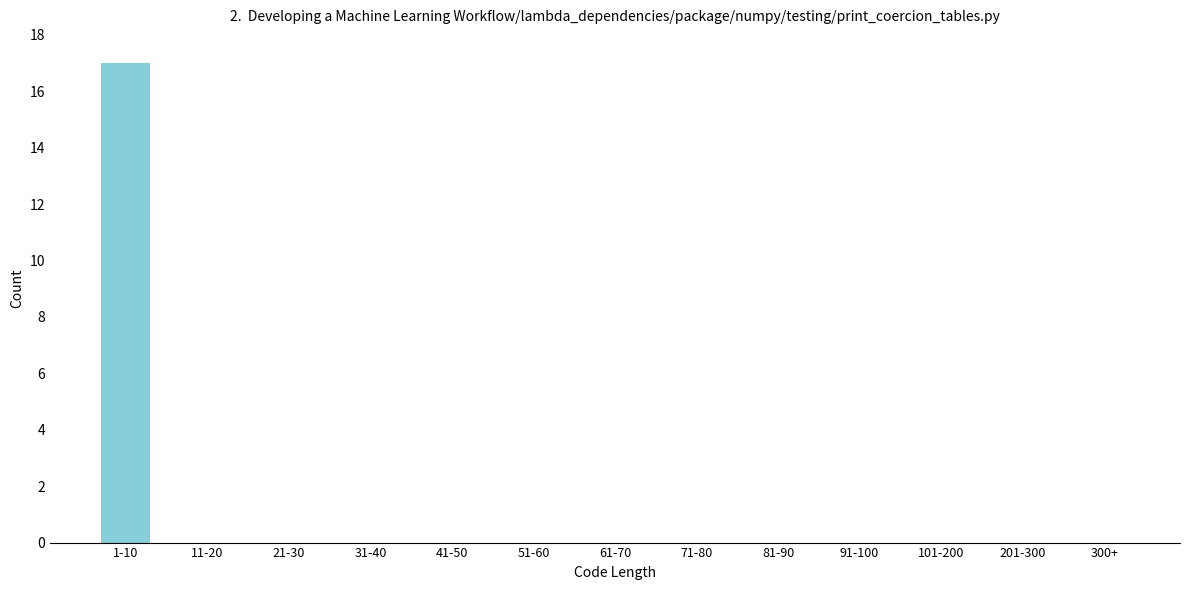

Reading left to right, list all the values displayed in this chart.

1-10=17	11-20=0	21-30=0	31-40=0	41-50=0	51-60=0	61-70=0	71-80=0	81-90=0	91-100=0	101-200=0	201-300=0	300+=0